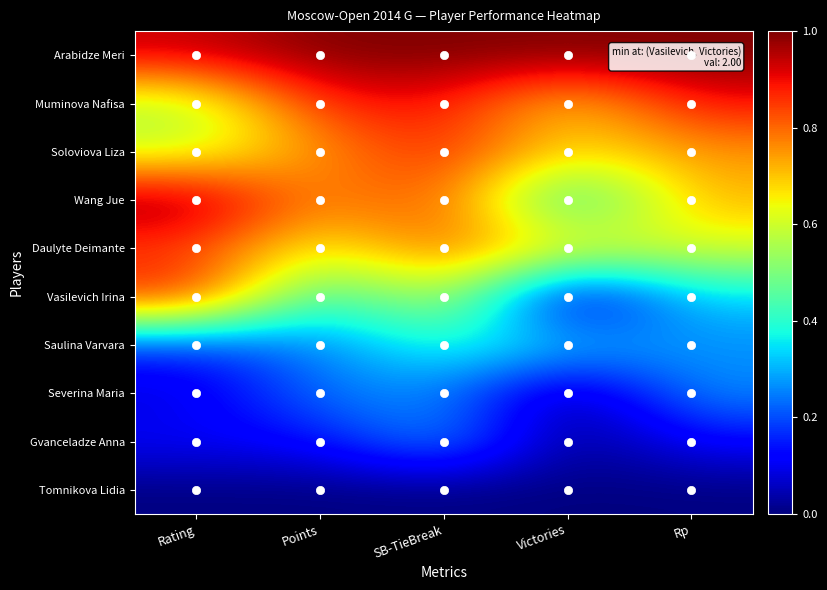

Which category has the lowest value across all series?

Victories